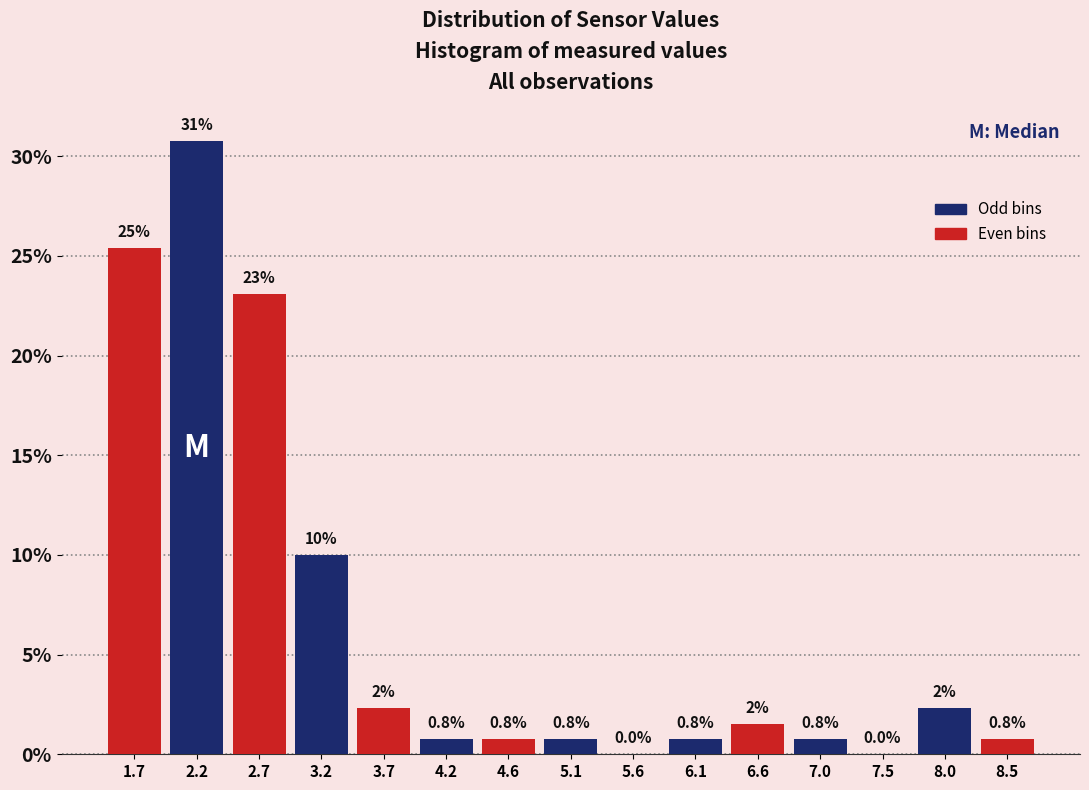

Which range on the x-axis has the tallest bar?

2.00 to 2.45